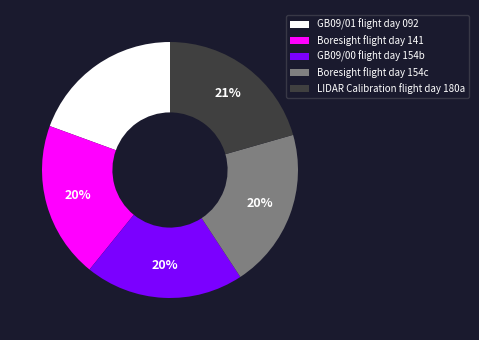

What percentage is the GB09/01 flight day 092 slice, to the nearest percent?

19%